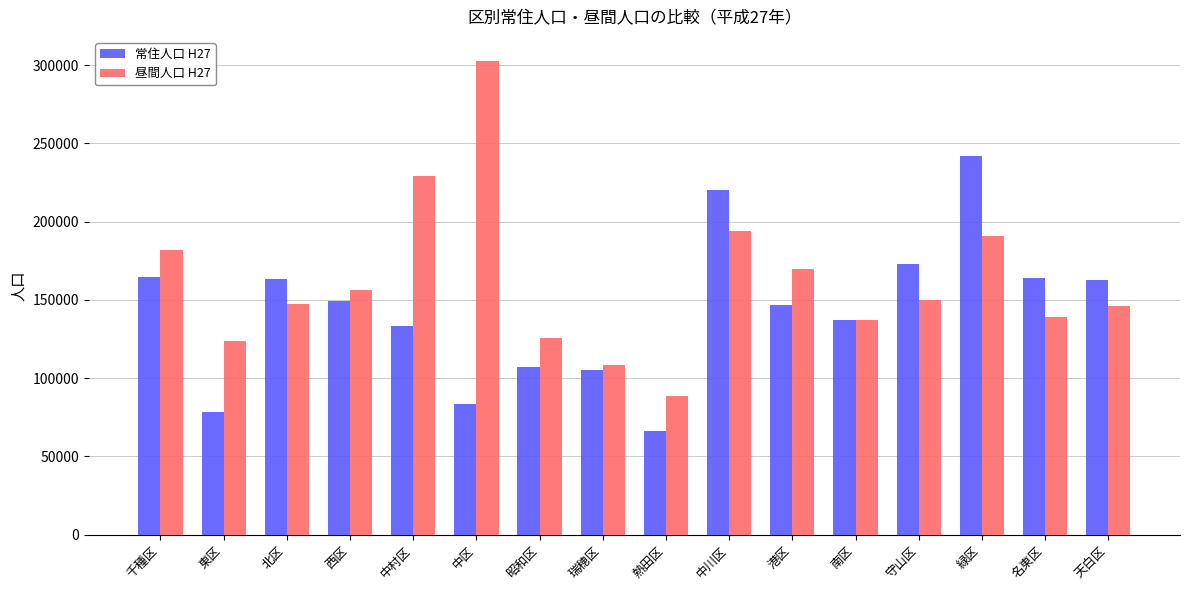

What is the average value of the 昼間人口 H27 series?

161862